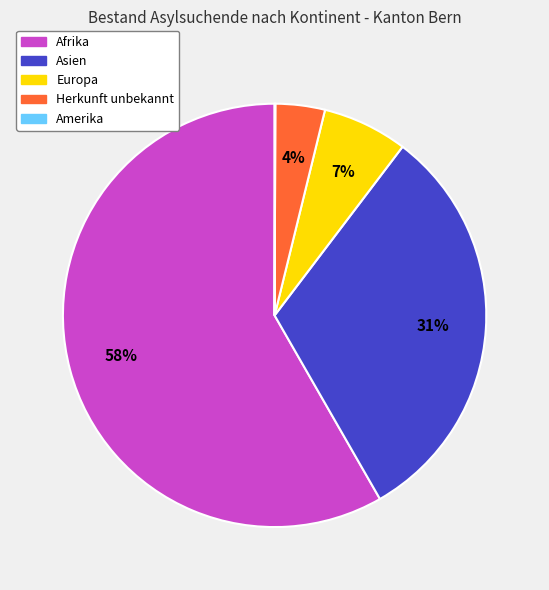

Which slice is the largest?

Afrika